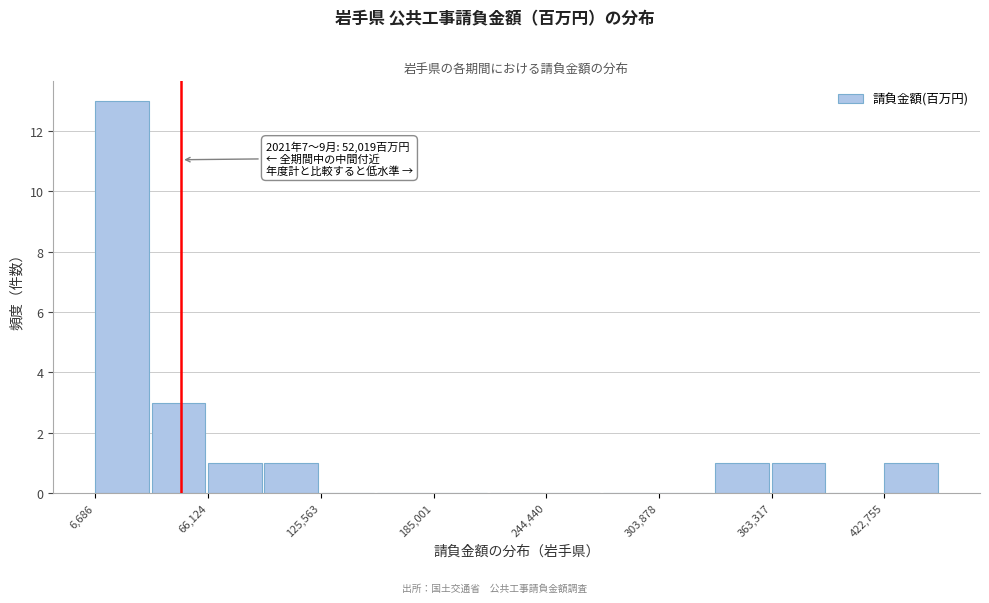

Around what value on the x-axis is the tallest bar? Give the approximate position of its centre, as read against the axis.

20000